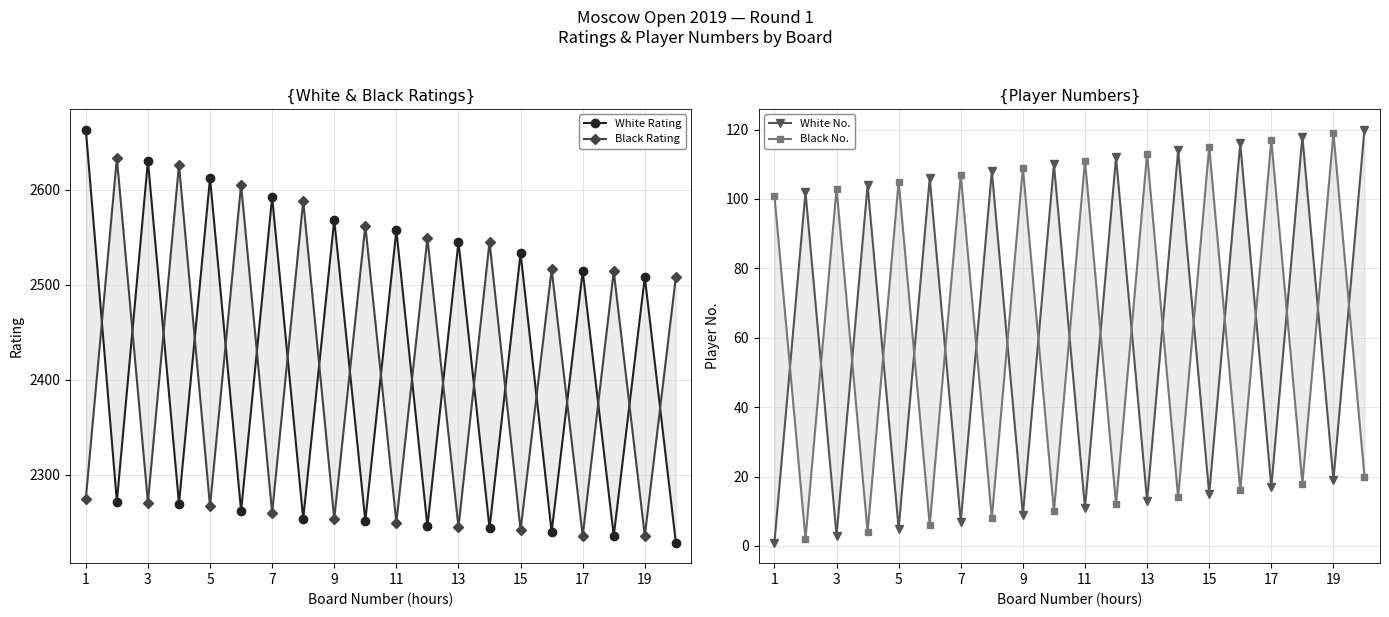

Is it true that White No. equals 2 at 1?

False